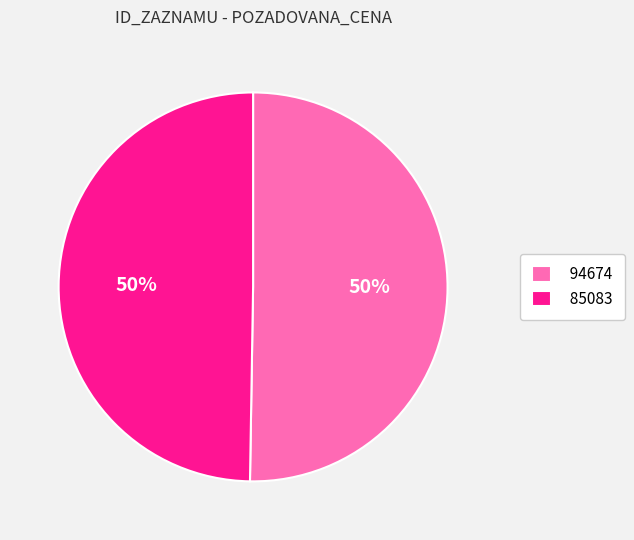

How many slices are in this pie chart?

2